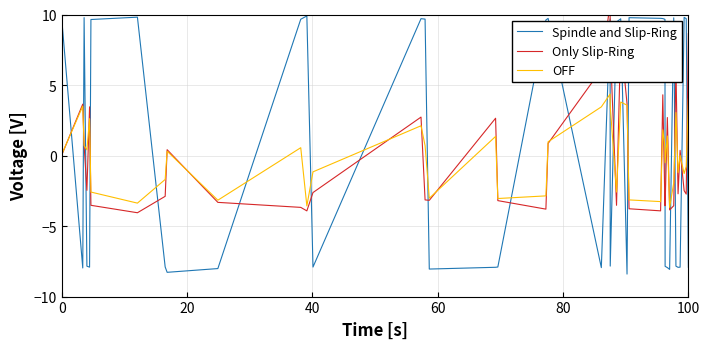

What is the difference between the maximum and minimum values in the Spindle and Slip-Ring series?

18.3